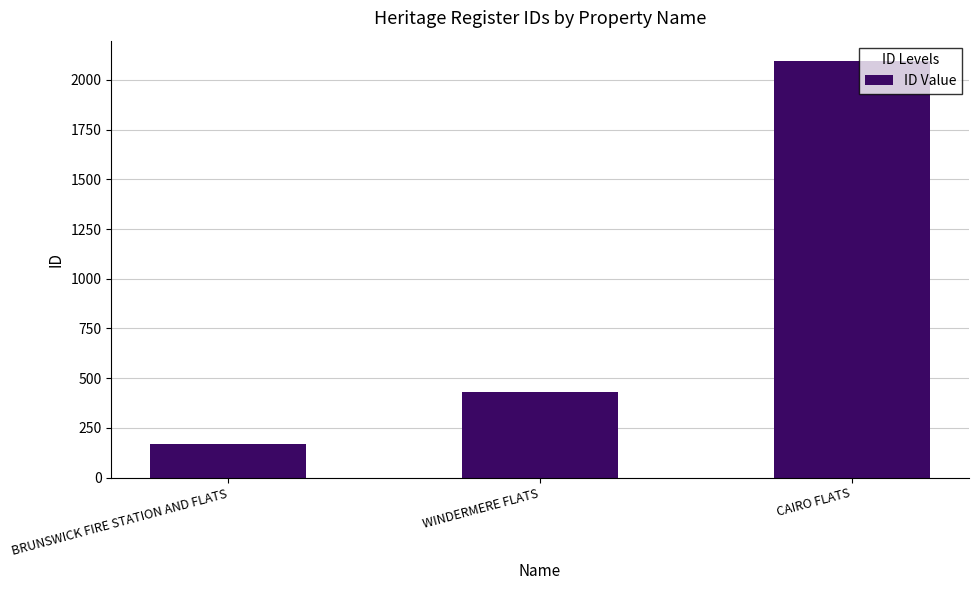

What is the label of the 2nd bar from the right?

WINDERMERE FLATS